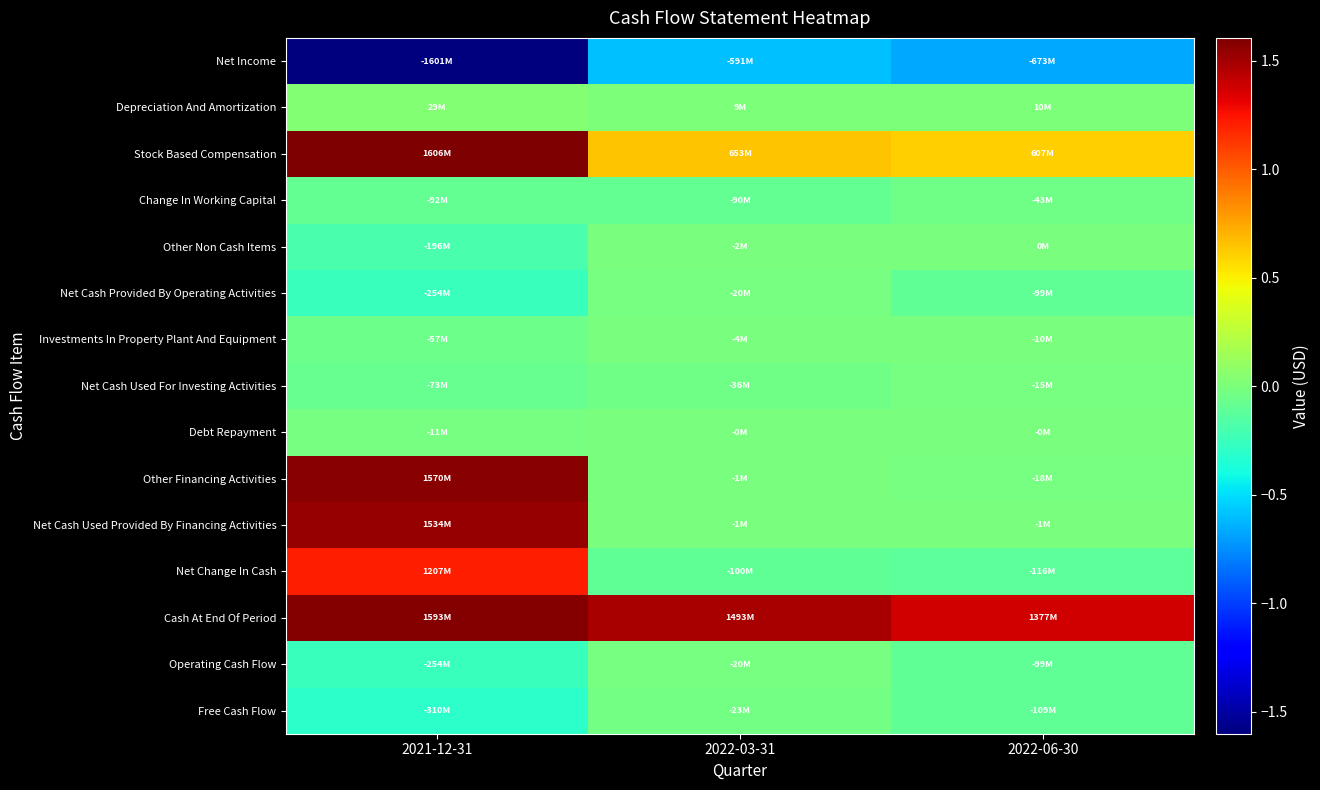

Reading left to right, extract all data points from this chart.

Net Income: 2021-12-31=-1600656000	2022-03-31=-590505000	2022-06-30=-672658000
Depreciation And Amortization: 2021-12-31=29076000	2022-03-31=9488000	2022-06-30=9608000
Stock Based Compensation: 2021-12-31=1606020000	2022-03-31=652821000	2022-06-30=606515000
Change In Working Capital: 2021-12-31=-92342000	2022-03-31=-89614000	2022-06-30=-42762000
Other Non Cash Items: 2021-12-31=-195916000	2022-03-31=-2088000	2022-06-30=0
Net Cash Provided By Operating Activities: 2021-12-31=-253818000	2022-03-31=-19898000	2022-06-30=-99297000
Investments In Property Plant And Equipment: 2021-12-31=-56521000	2022-03-31=-3580000	2022-06-30=-9573000
Net Cash Used For Investing Activities: 2021-12-31=-73257000	2022-03-31=-35985000	2022-06-30=-14663000
Debt Repayment: 2021-12-31=-10586000	2022-03-31=-286000	2022-06-30=-434000
Other Financing Activities: 2021-12-31=1569562000	2022-03-31=-906000	2022-06-30=-17535000
Net Cash Used Provided By Financing Activities: 2021-12-31=1534145000	2022-03-31=-1192000	2022-06-30=-954000
Net Change In Cash: 2021-12-31=1207051000	2022-03-31=-99957000	2022-06-30=-115819000
Cash At End Of Period: 2021-12-31=1592928000	2022-03-31=1492971000	2022-06-30=1377152000
Operating Cash Flow: 2021-12-31=-253818000	2022-03-31=-19898000	2022-06-30=-99297000
Free Cash Flow: 2021-12-31=-310339000	2022-03-31=-23478000	2022-06-30=-108870000